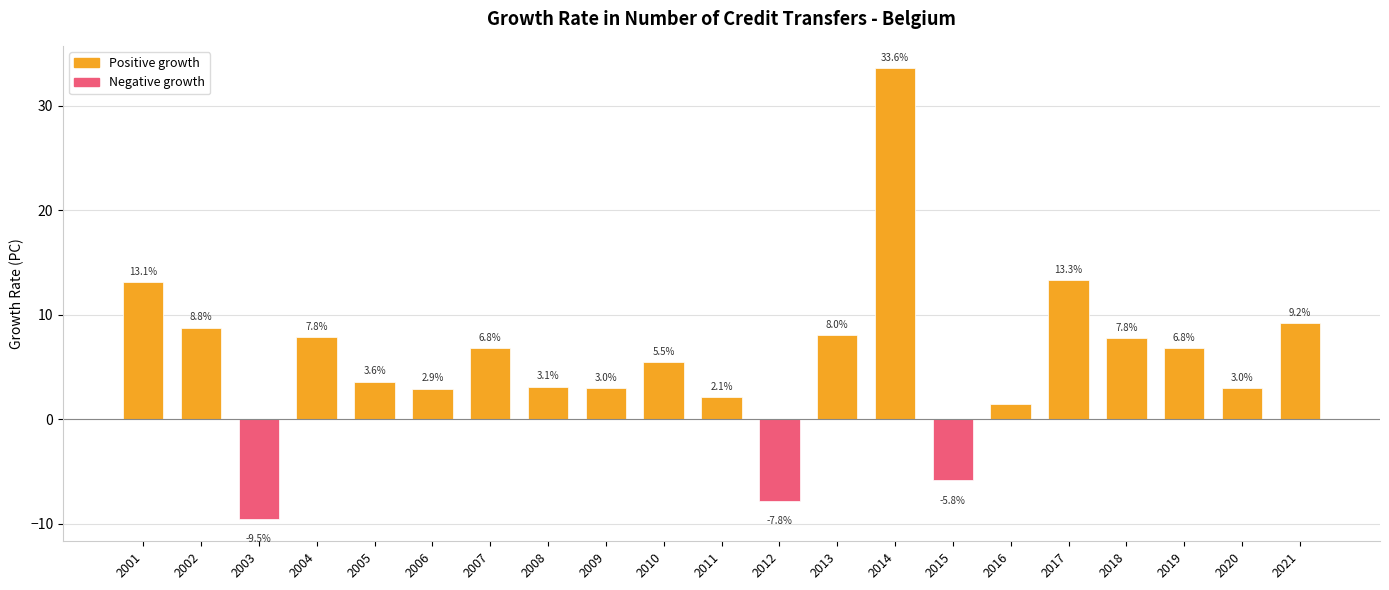

What is the ratio of the value at 2019 to the value at 2002?

0.8